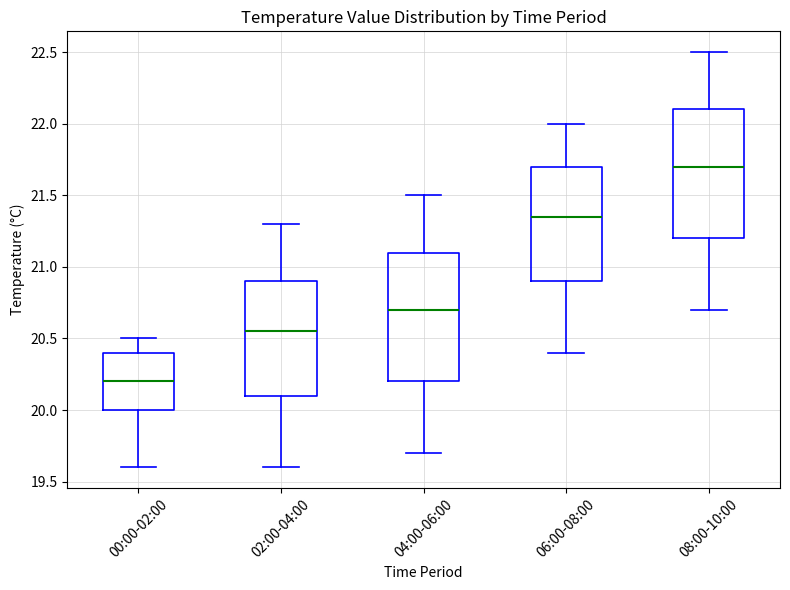

Reading left to right, read every box against the y-axis: the position of its median line, the range the box covers, and the ends of its whiskers. The values are not printed on the chart, so give them approximately, as read against the axis.

00:00-02:00: median 20.20, box 20.00 to 20.40, whiskers 19.60 to 20.50
02:00-04:00: median 20.55, box 20.10 to 20.90, whiskers 19.60 to 21.30
04:00-06:00: median 20.70, box 20.20 to 21.10, whiskers 19.70 to 21.50
06:00-08:00: median 21.35, box 20.90 to 21.70, whiskers 20.40 to 22.00
08:00-10:00: median 21.70, box 21.20 to 22.10, whiskers 20.70 to 22.50